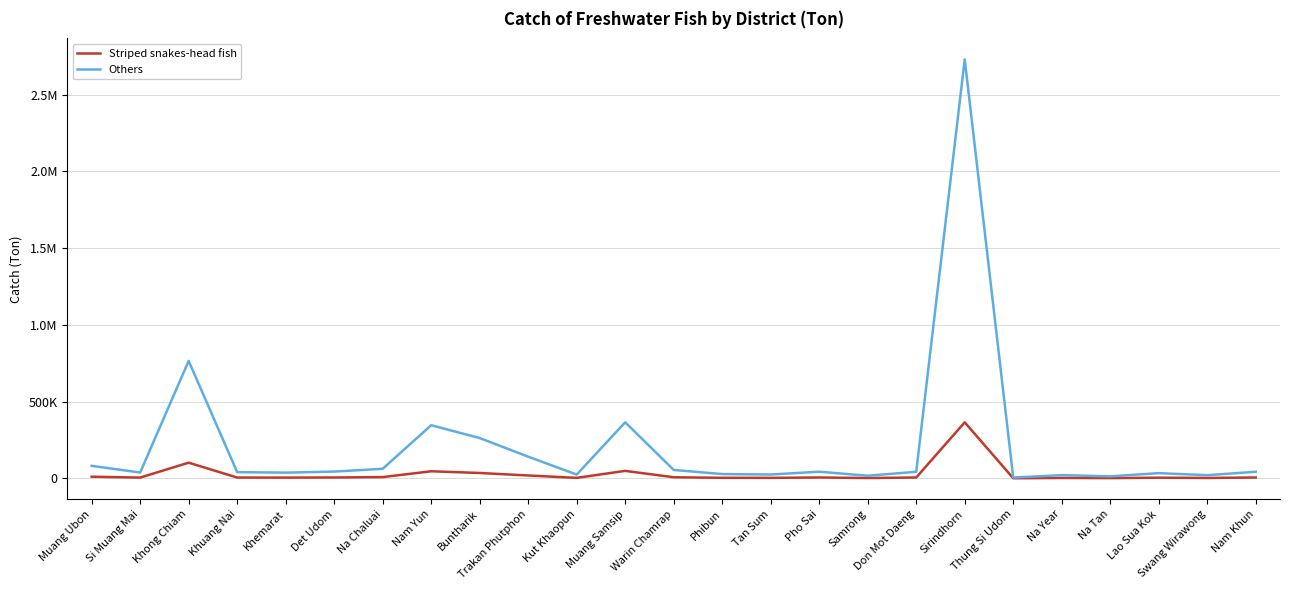

What is the average value of the Striped snakes-head fish series?

28327